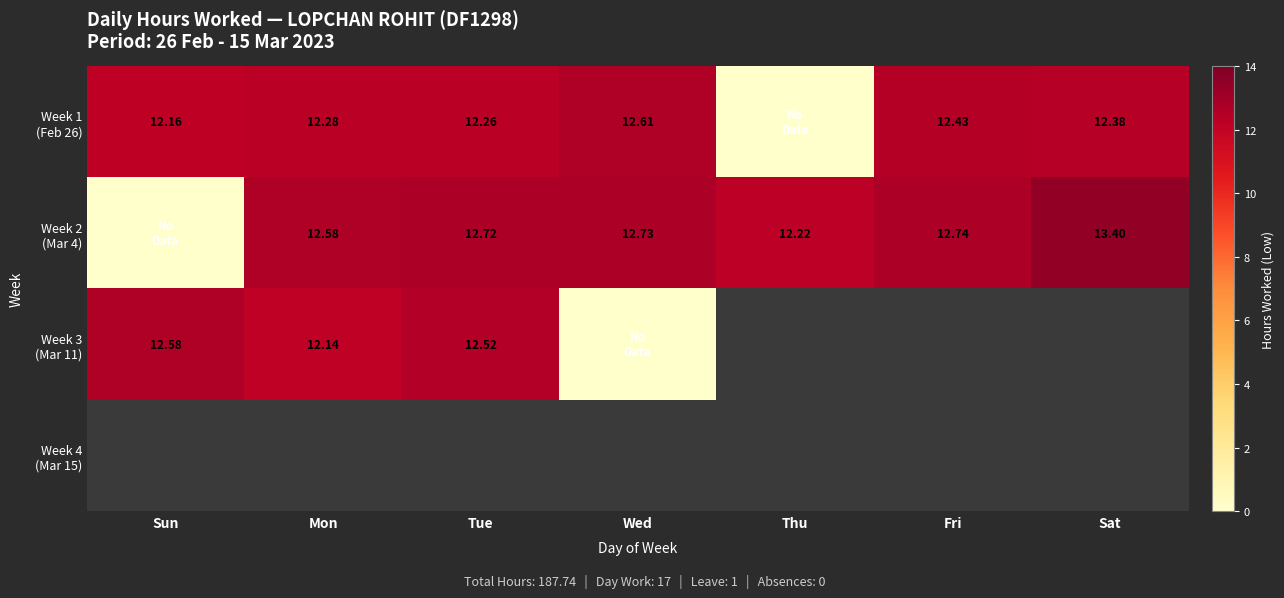

Is the value of Week 1 (Feb 26) at Tue greater than the value of Week 3 (Mar 11) at Thu?

No